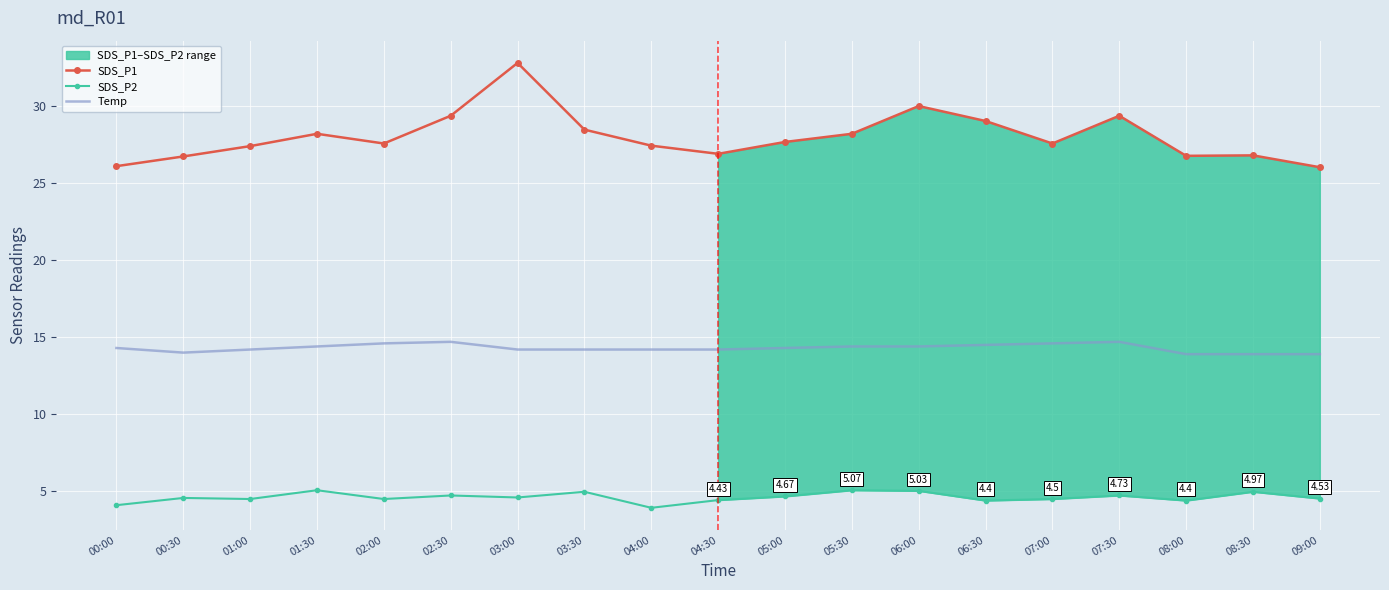

True or false: SDS_P1 has a value of 27.4 at 01:00.

True